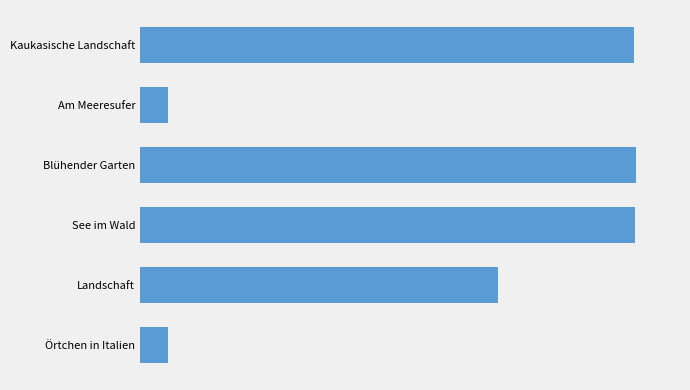

Does the chart contain any negative values?

No